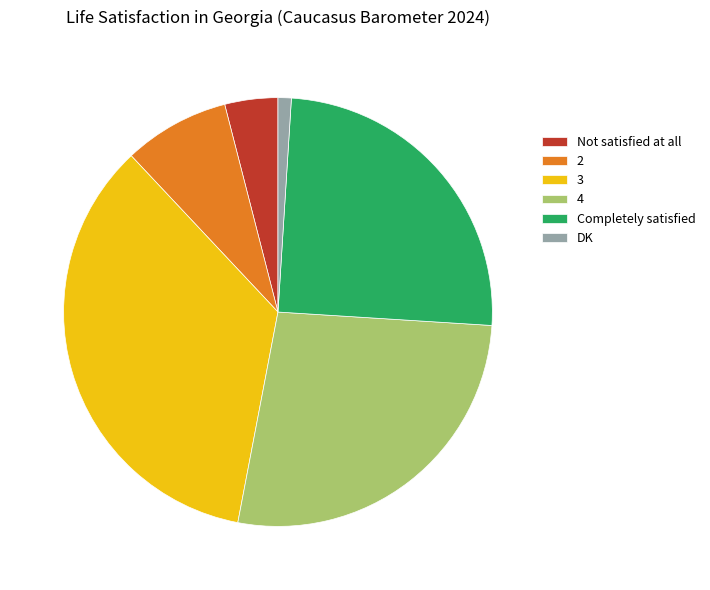

Is it true that Completely satisfied is 19% of the pie?

False